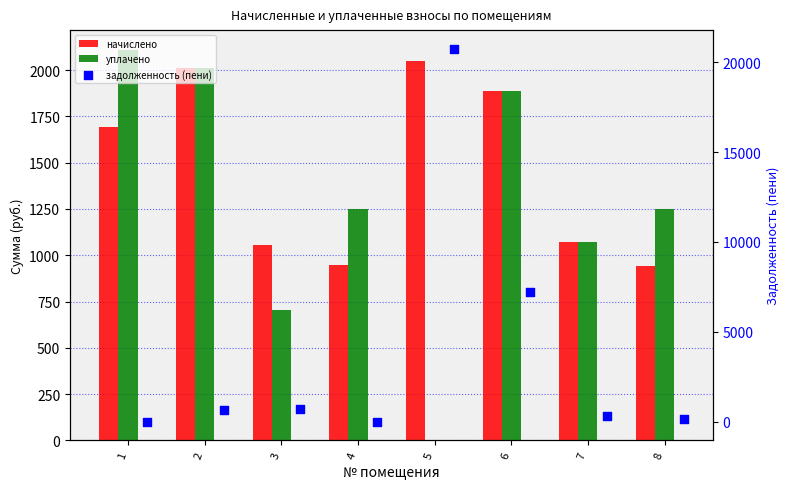

At how many categories does at least one series exceed 7348?

1